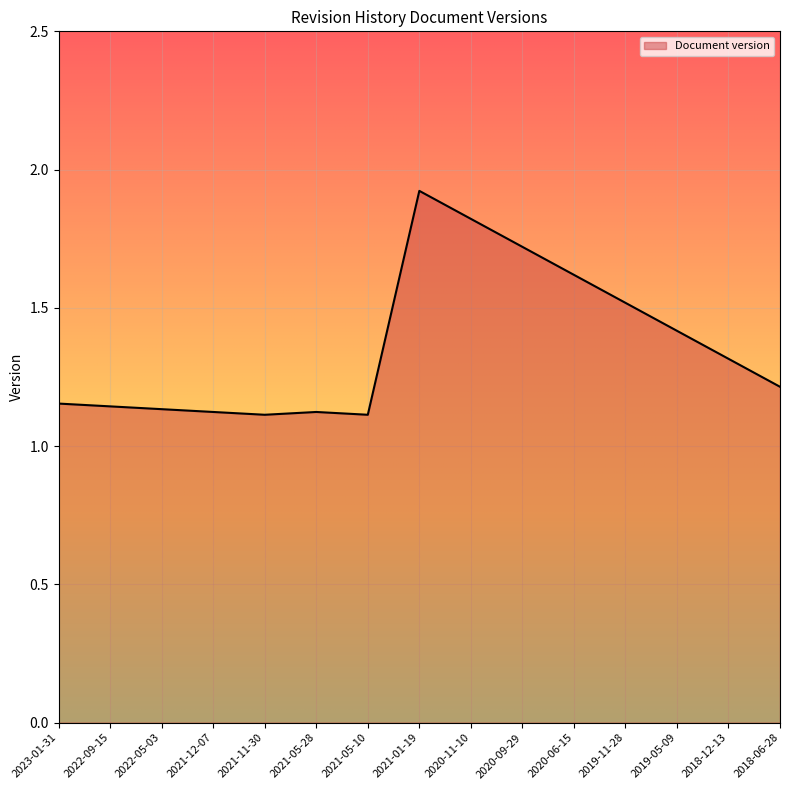

What is the label of the 1st point from the left?

2023-01-31